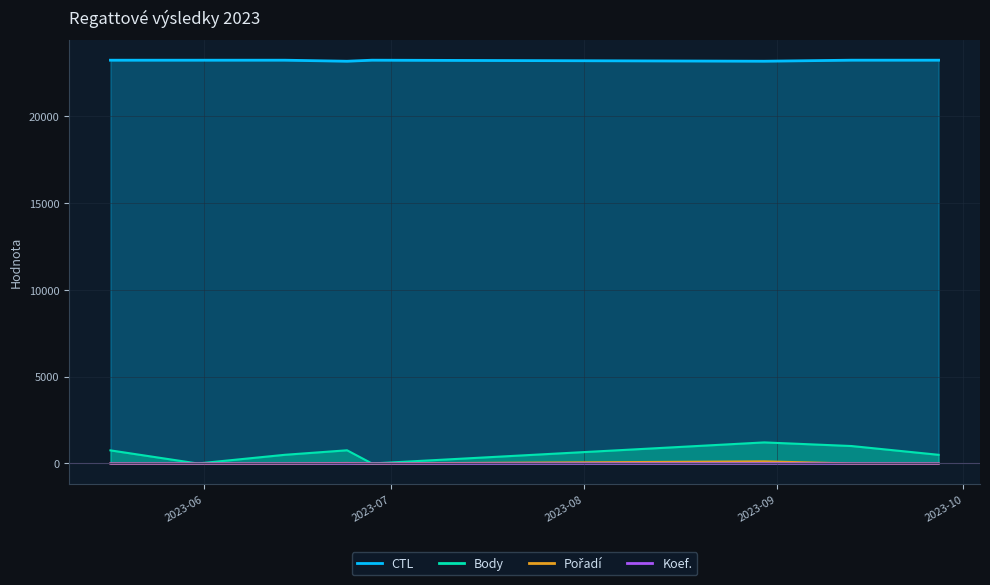

Which series has the largest total across all categories?

CTL